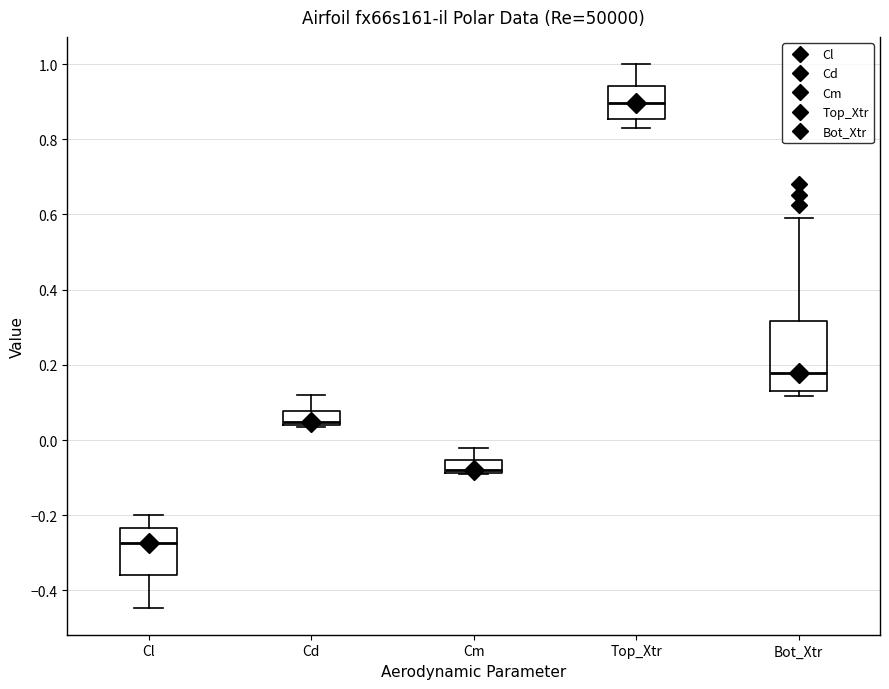

Where does the upper whisker of the box for Bot_Xtr end on the y-axis? The values are not printed on the chart, so give them approximately, as read against the axis.

0.60